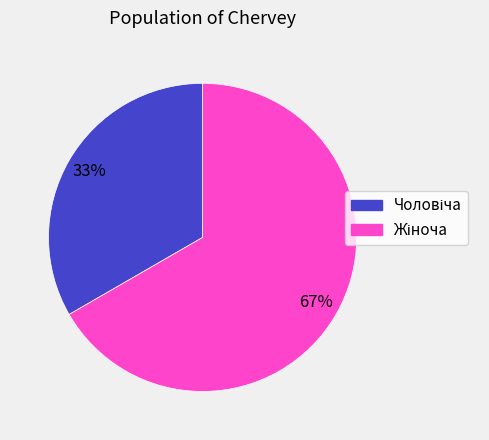

Is there a majority slice in this chart?

Yes